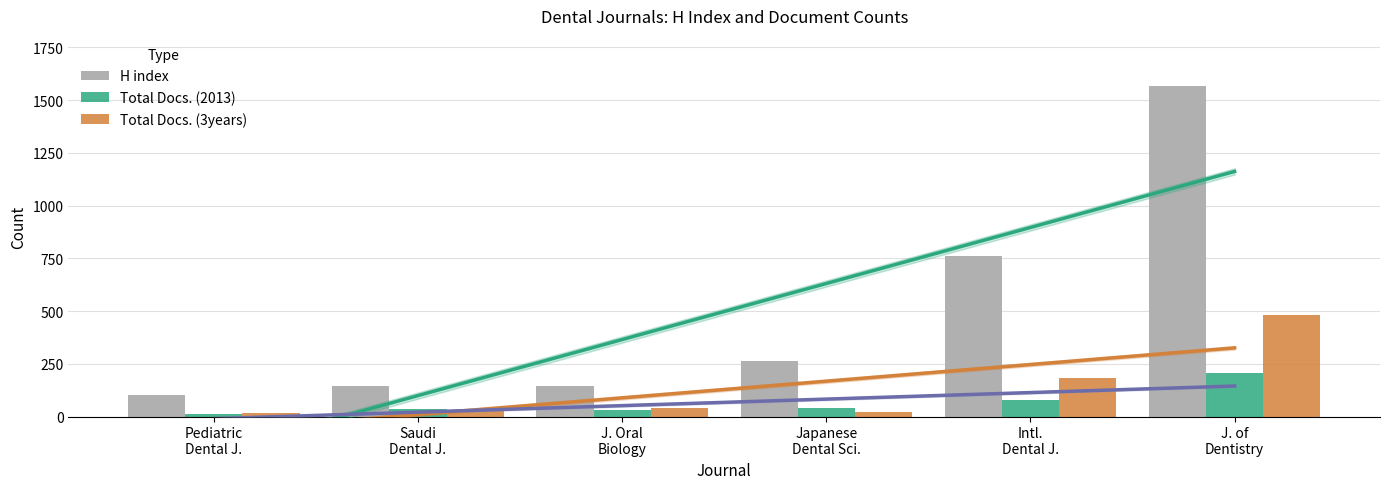

What is the average value of the H index series?

498